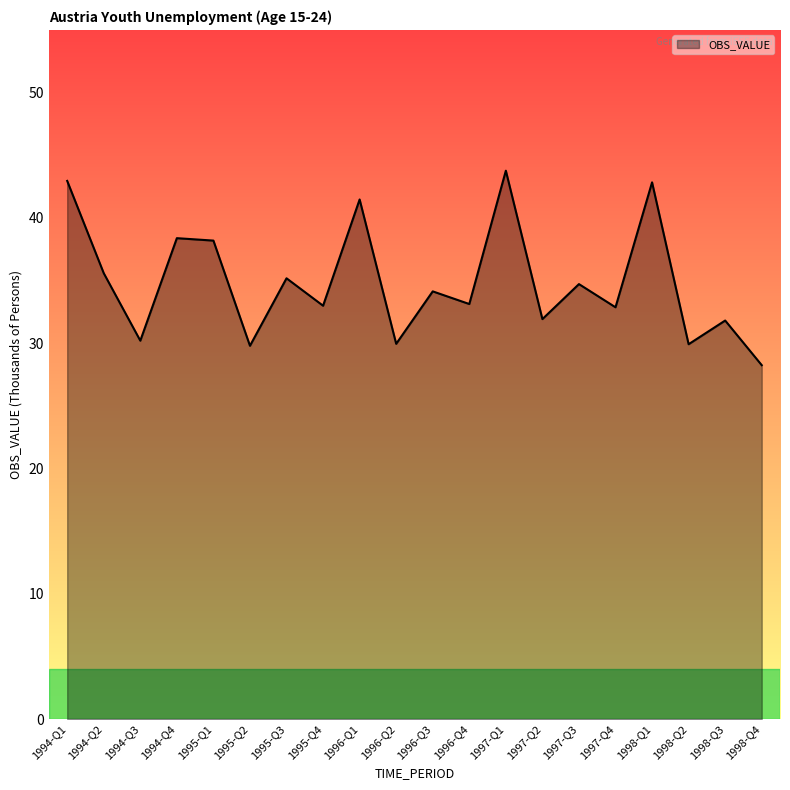

Which label corresponds to the smallest value in the chart?

1998-Q4